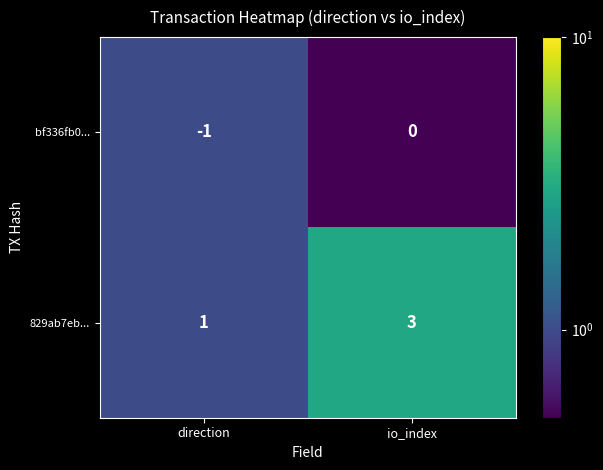

At which label does bf336fb0... reach its minimum?

direction